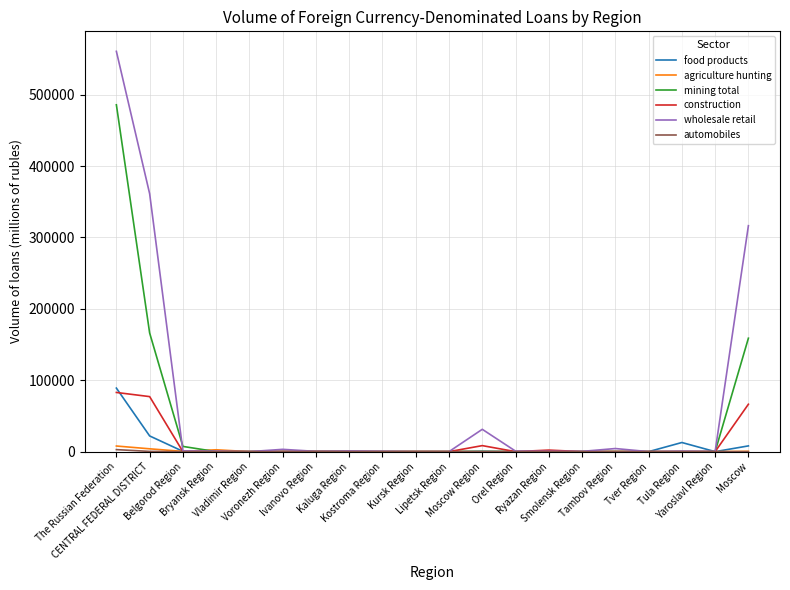

What is the greatest value displayed?

560718